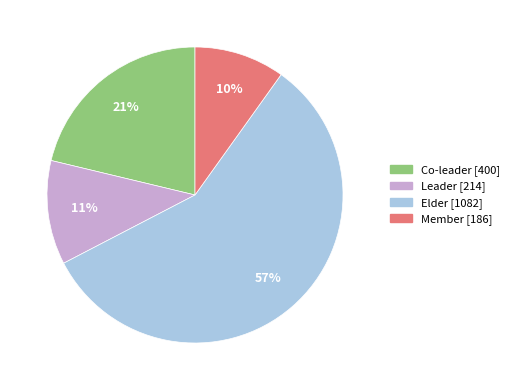

To the nearest percent, what is the average slice percentage?

25%